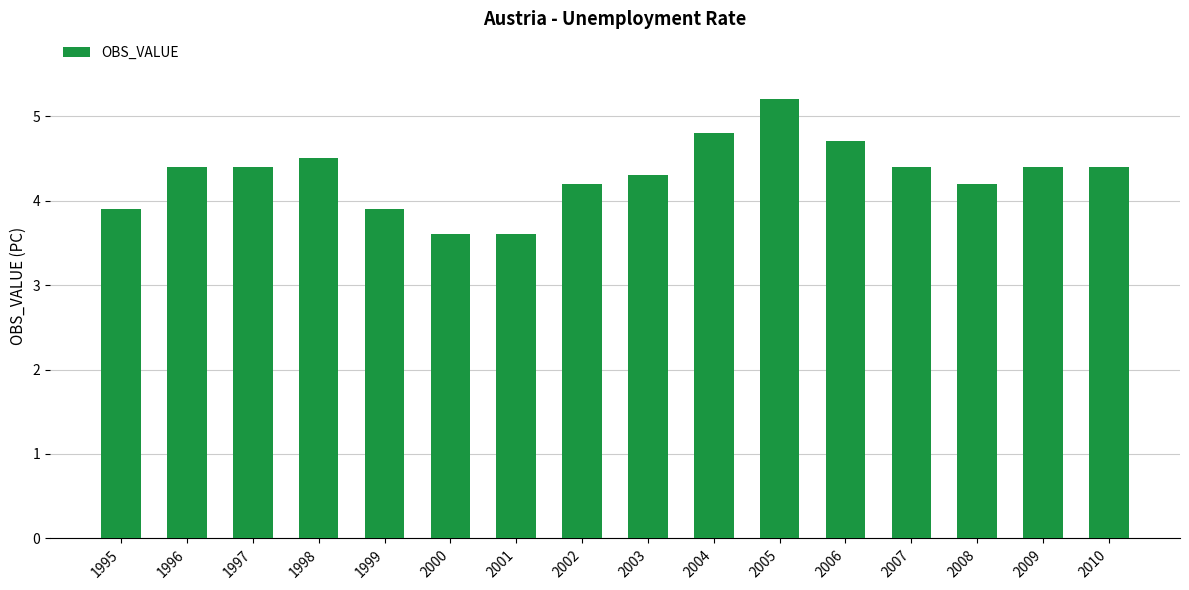

What is the average value?

4.3